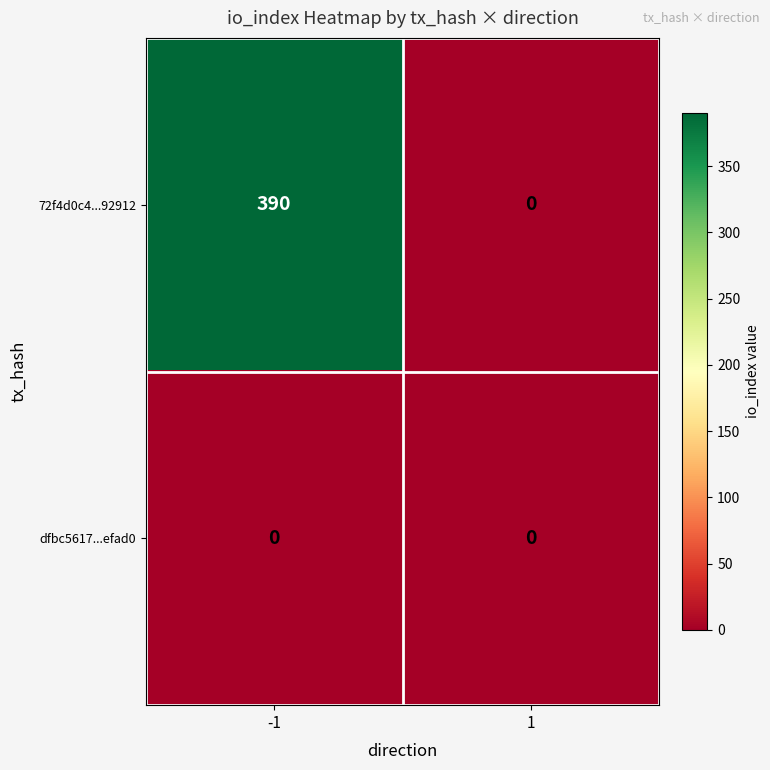

What is the total value across all series at -1?

390